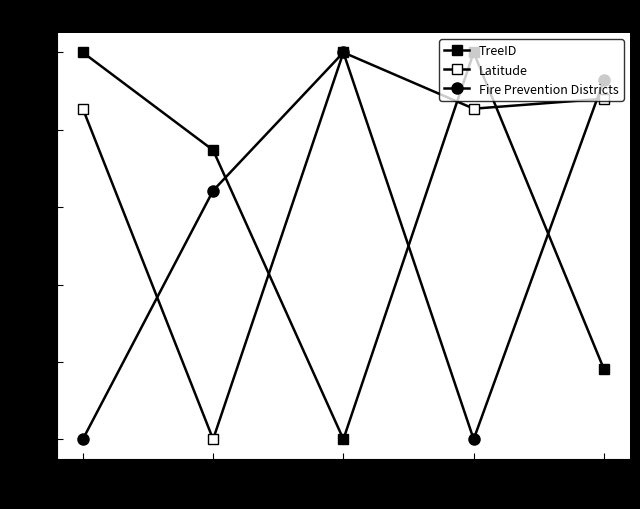

At how many categories does at least one series exceed 0?

5